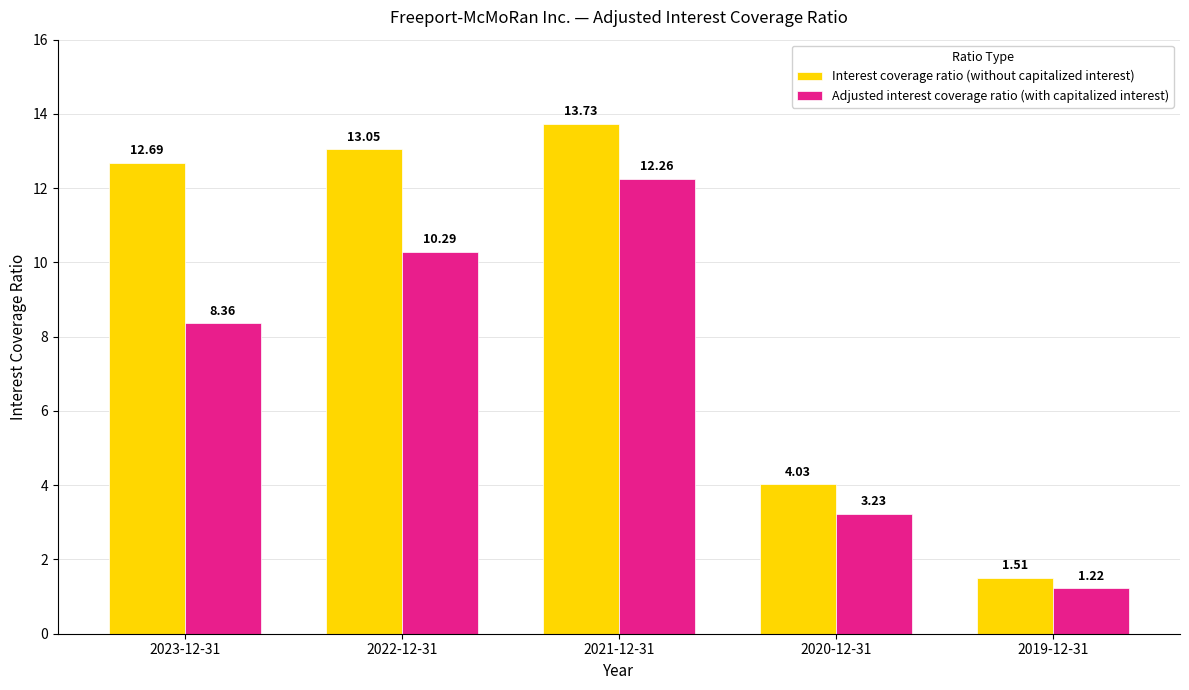

List the series in order of their peak value, lowest first.

Adjusted interest coverage ratio (with capitalized interest), Interest coverage ratio (without capitalized interest)